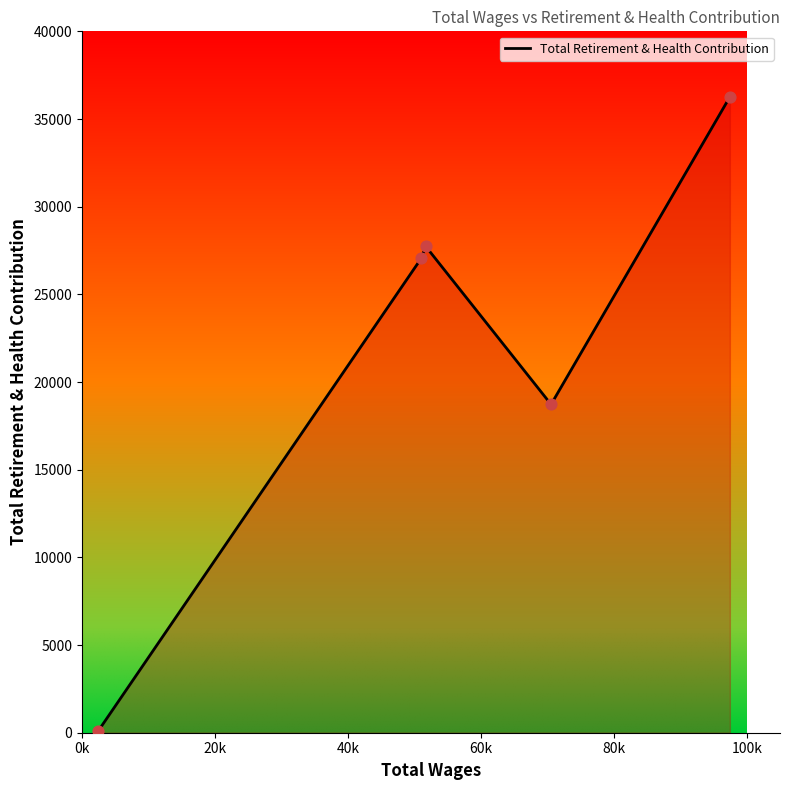

True or false: the data has more than 2 interior local peaks.

False